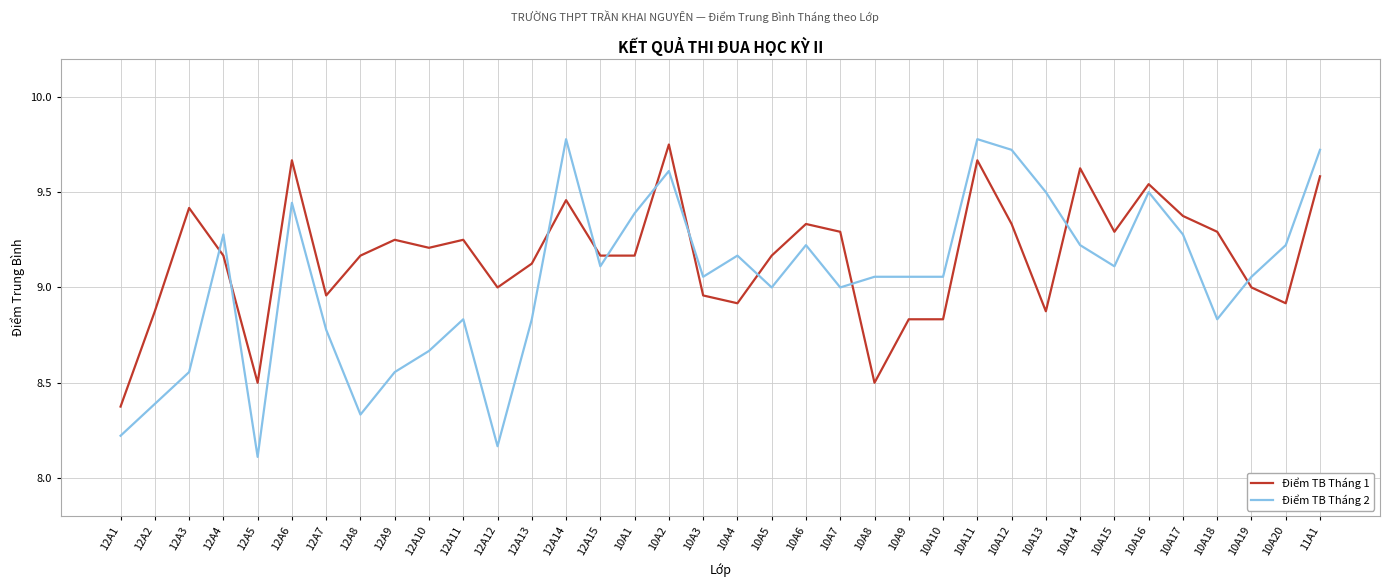

What is the minimum value shown in the chart?

8.1